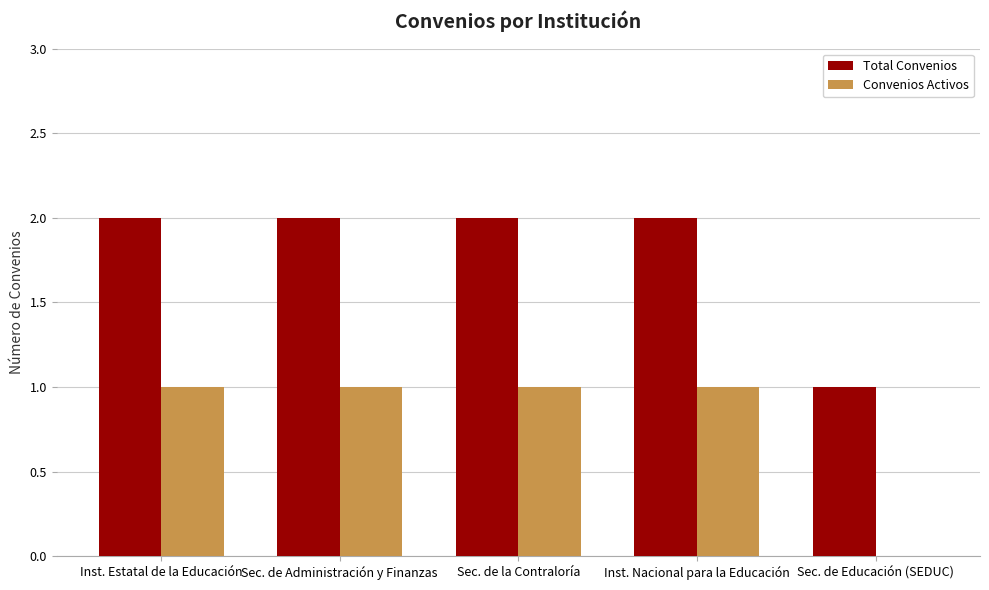

Is the value of Convenios Activos at Inst. Estatal de la Educación greater than the value of Total Convenios at Inst. Nacional para la Educación?

No